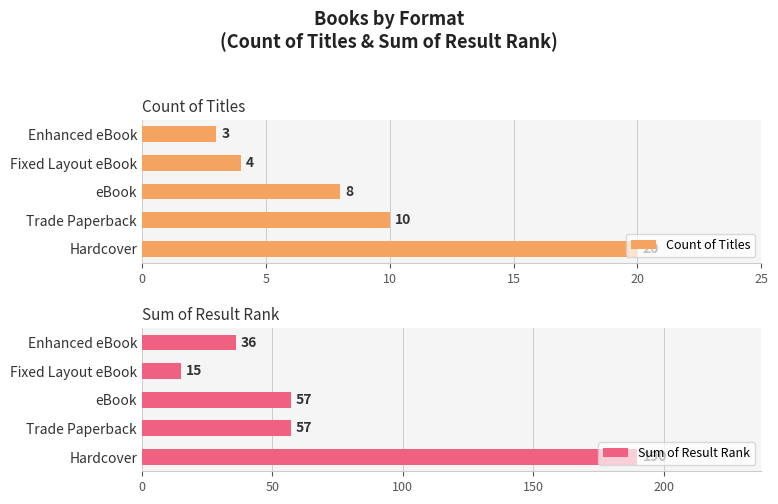

List the labels in order of Count of Titles value, largest first.

Hardcover, Trade Paperback, eBook, Fixed Layout eBook, Enhanced eBook